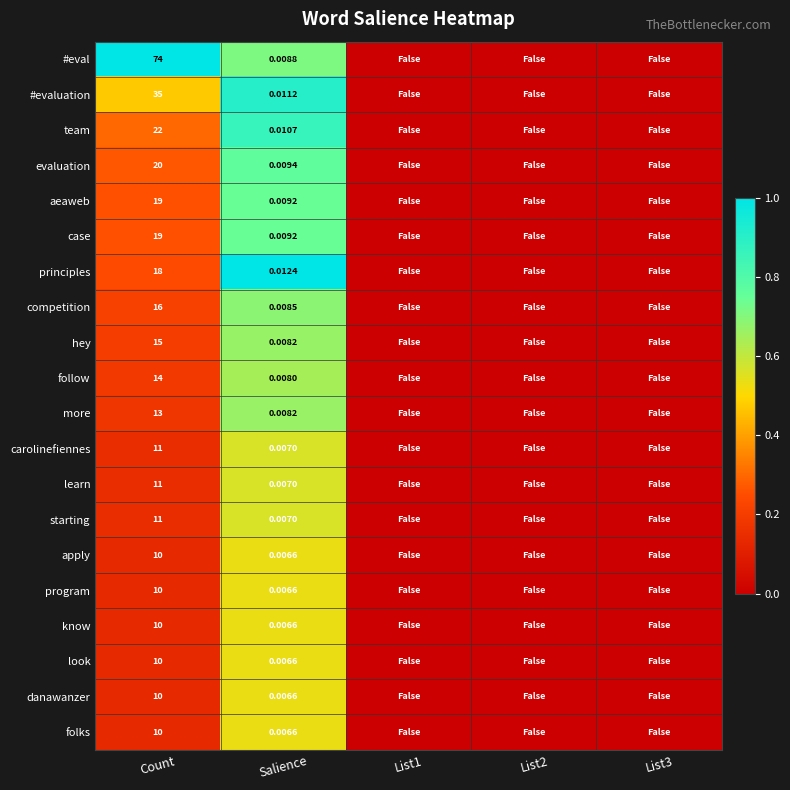

Is the value of #eval at List2 greater than the value of team at Count?

No